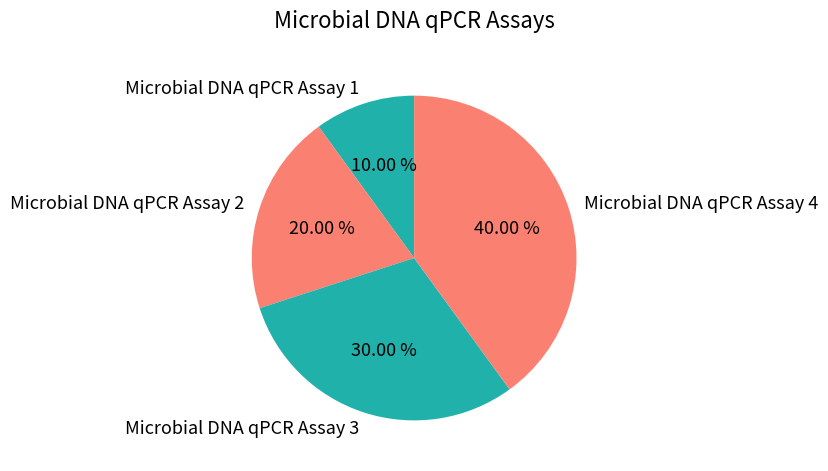

Is there any slice that represents more than half of the pie?

No